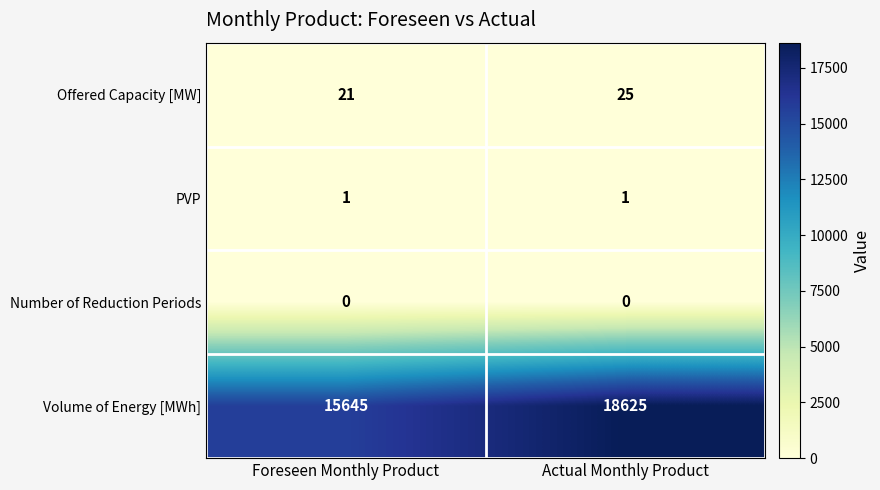

List the series in order of their peak value, highest first.

Volume of Energy [MWh], Offered Capacity [MW], PVP, Number of Reduction Periods